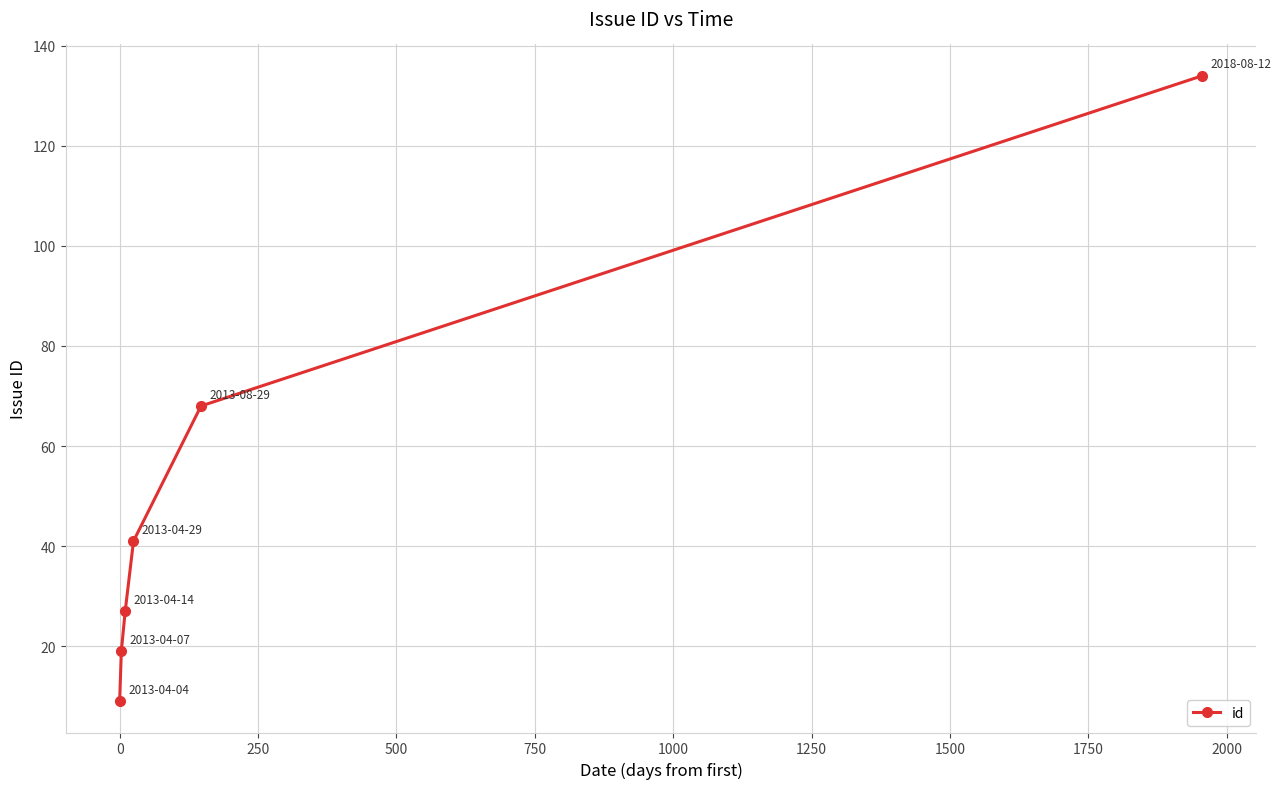

What is the greatest value displayed?

134